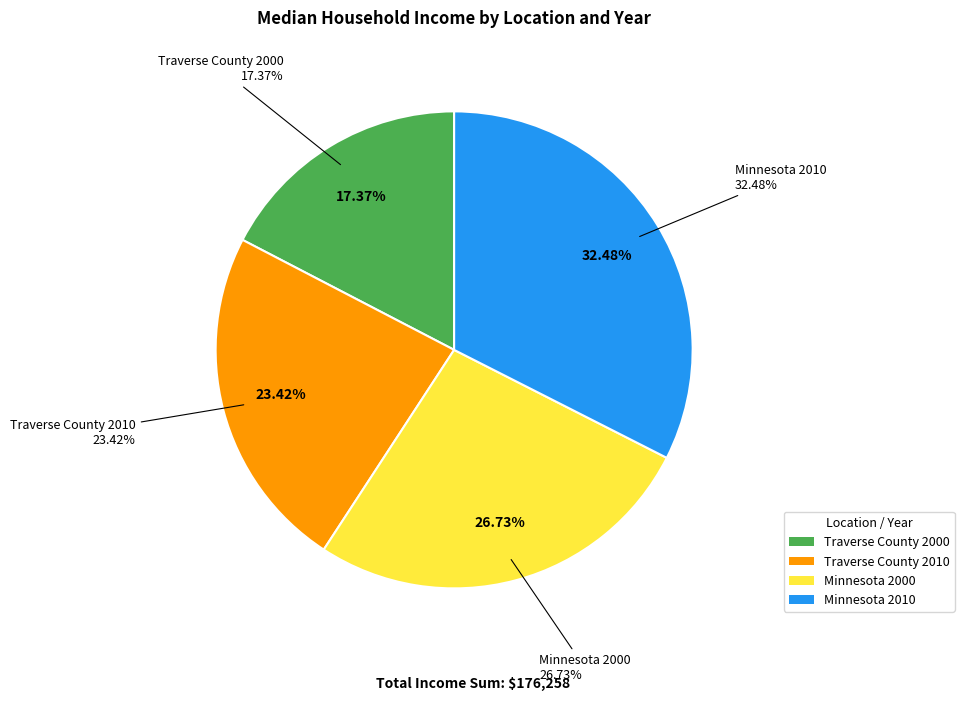

How many slices are in this pie chart?

4